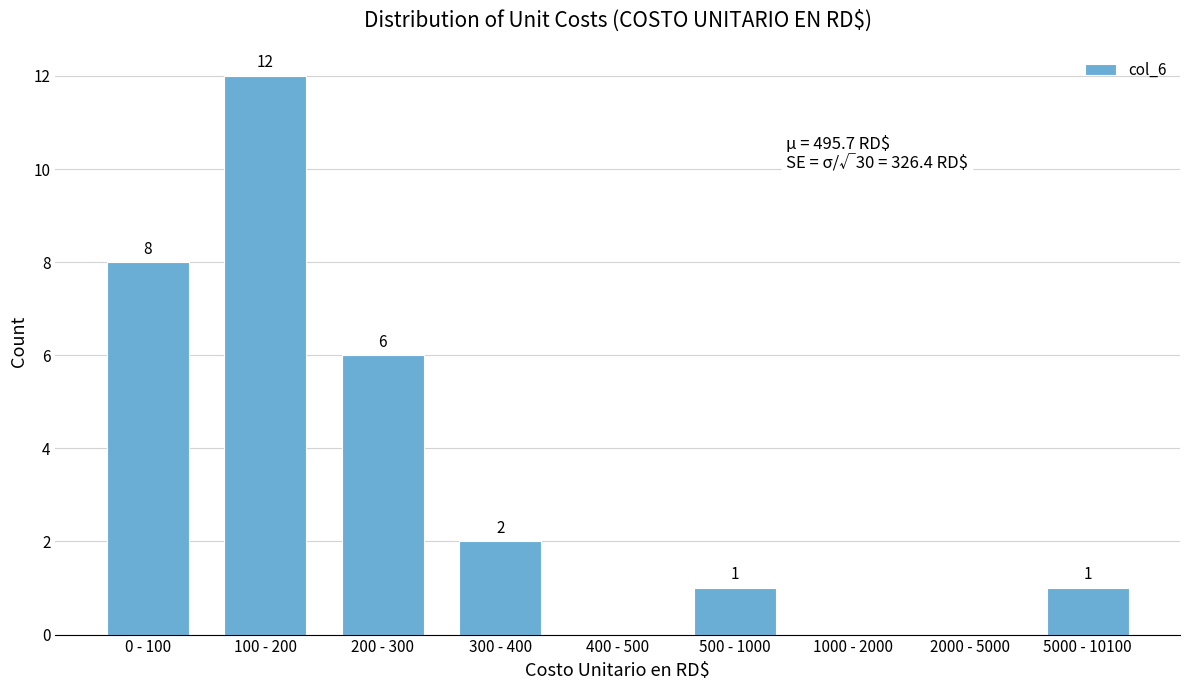

Reading left to right, what are all the values shown in this chart?

0 - 100=8	100 - 200=12	200 - 300=6	300 - 400=2	400 - 500=0	500 - 1000=1	1000 - 2000=0	2000 - 5000=0	5000 - 10100=1